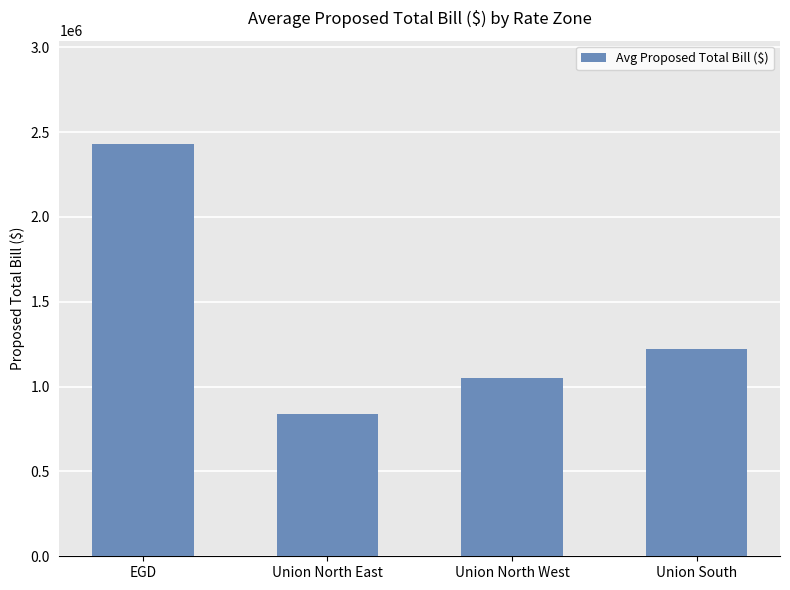

What is the difference between the values at Union South and Union North East?

380252.3